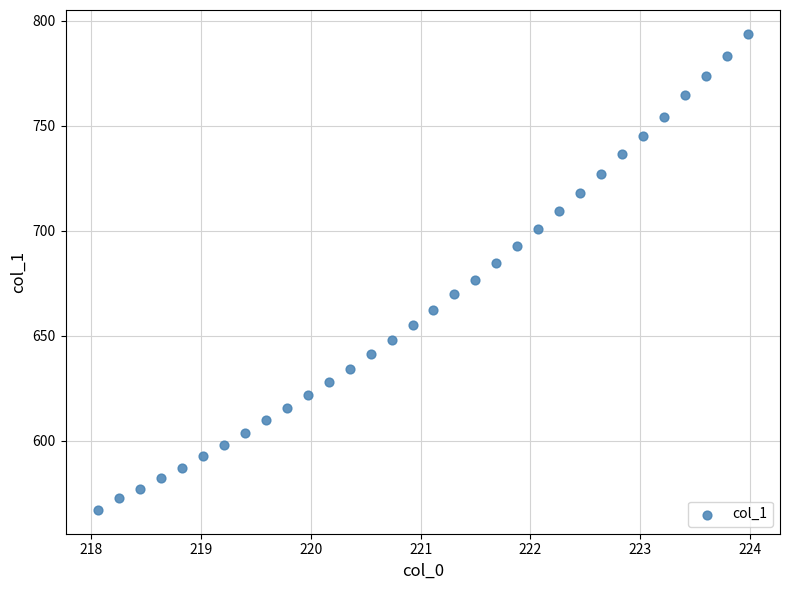

What is the range of Y values (max minus min)?

226.7